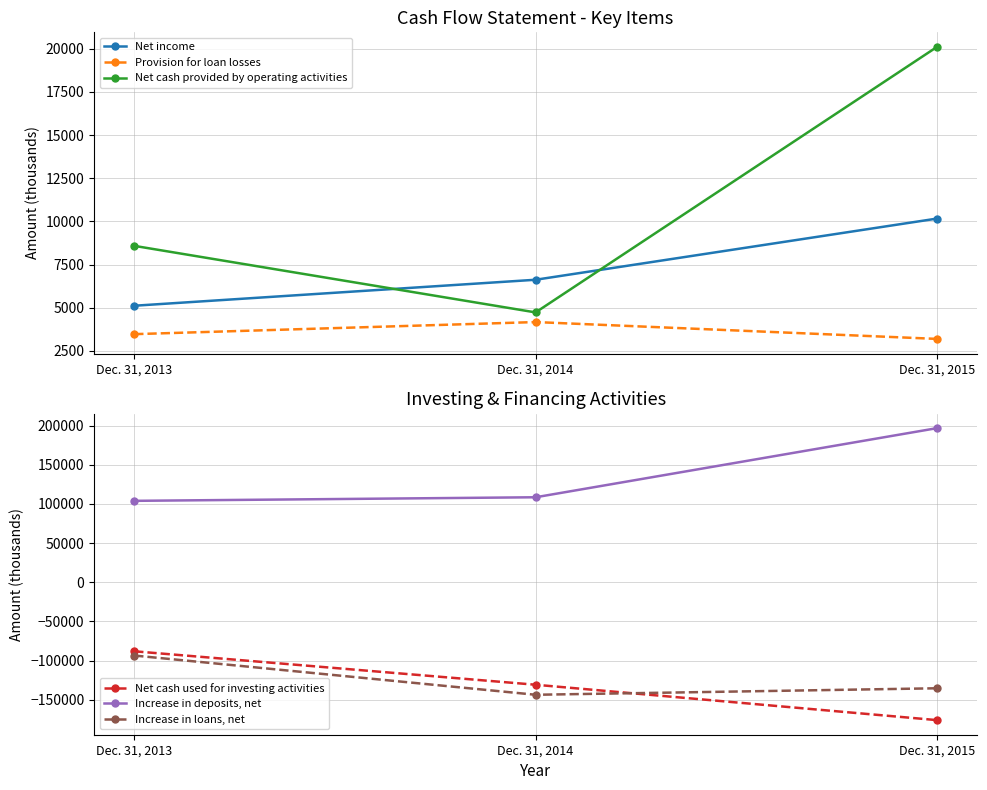

What is the difference between the maximum and minimum values in the Net cash provided by operating activities series?

15372